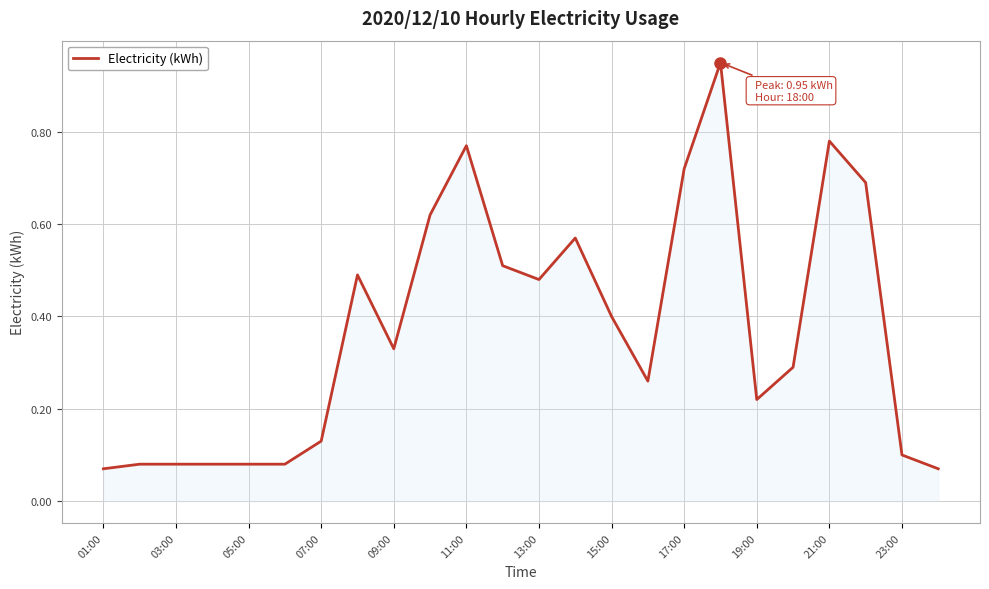

What is the greatest value displayed?

0.9